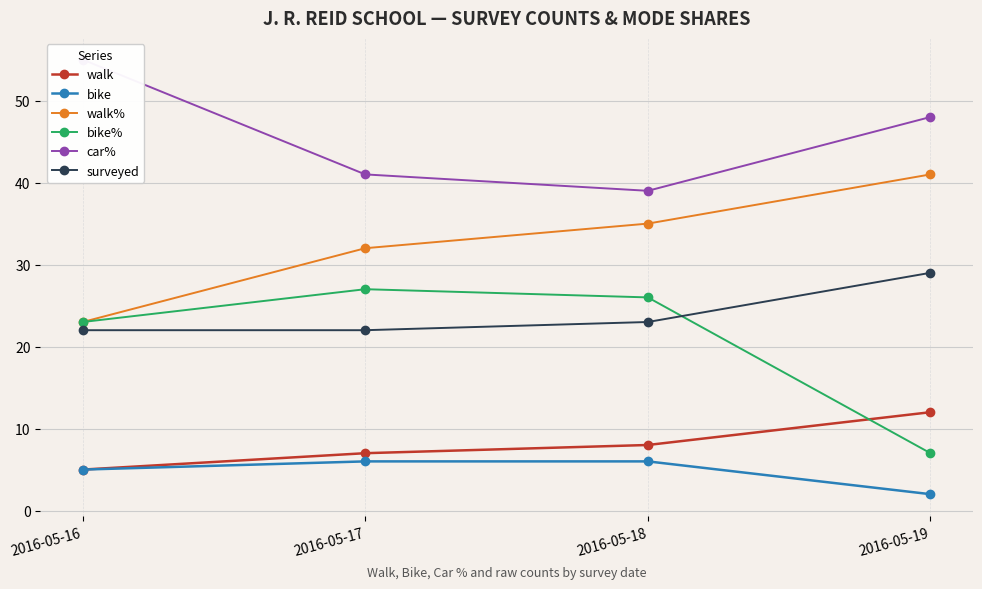

In car%, how many points are lower than both neighbors (excluding endpoints)?

1